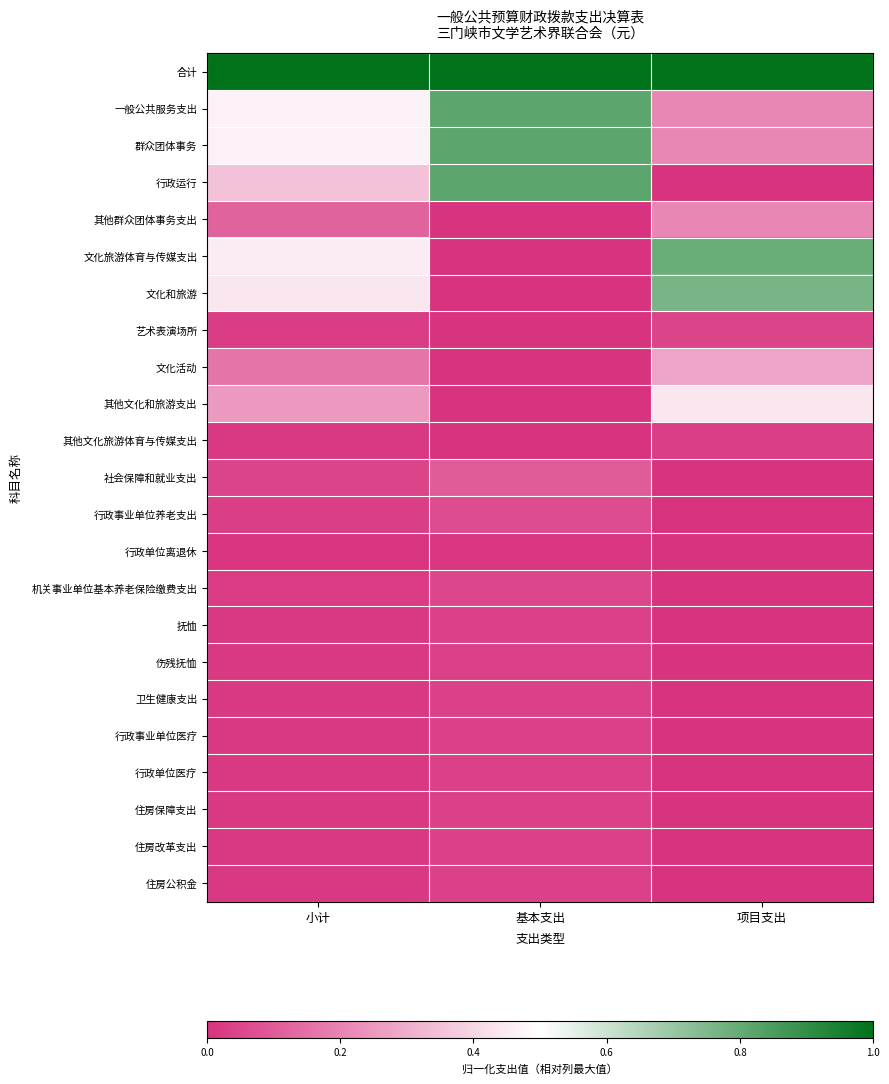

What is the total value across all series at 基本支出?

4.0